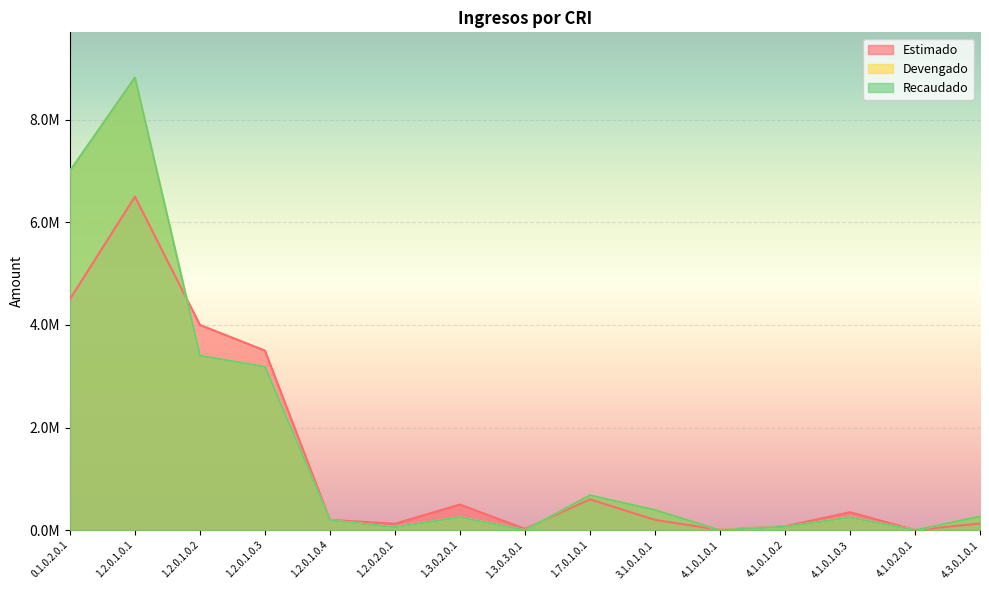

Reading left to right, transcribe all the data shown in this chart.

Estimado: 4500000.0	6500000.0	4000000.0	3500000.0	200000.0	125000.0	500000.0	25000.0	600000.0	200000.0	5000.0	75000.0	350000.0	2000.0	130000.0
Devengado: 7000000.0	8819763.5	3399921.9	3184756.5	191701.9	58812.3	250597.8	0.0	680326.9	392500.0	0.0	66407.0	246668.5	0.0	267505.5
Recaudado: 7000000.0	8819763.5	3399921.9	3184756.5	191701.9	58812.3	250597.8	0.0	680326.9	392500.0	0.0	66407.0	246668.5	0.0	267505.5